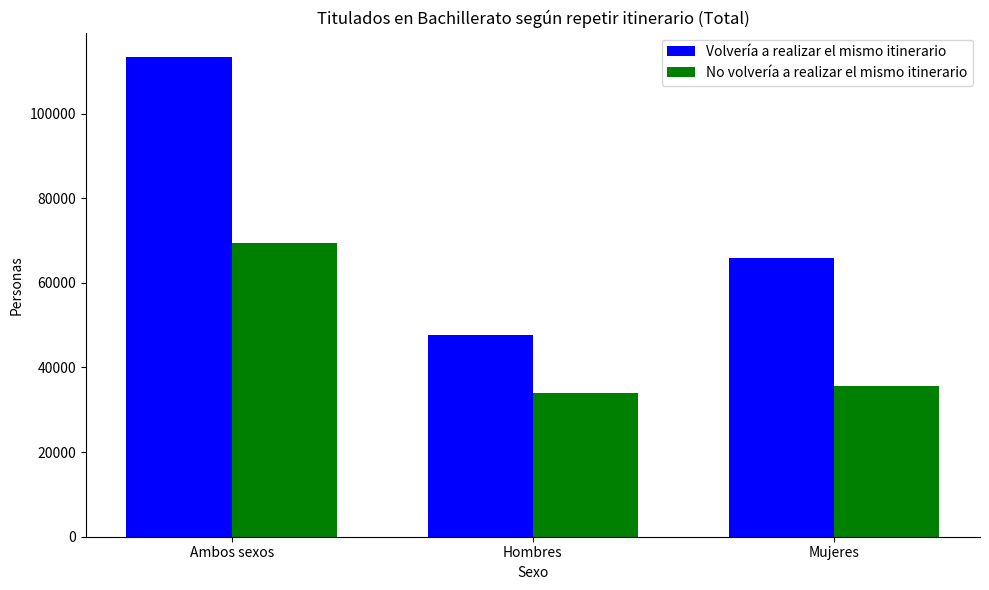

What is the difference between the highest and lowest values at Mujeres?

30174